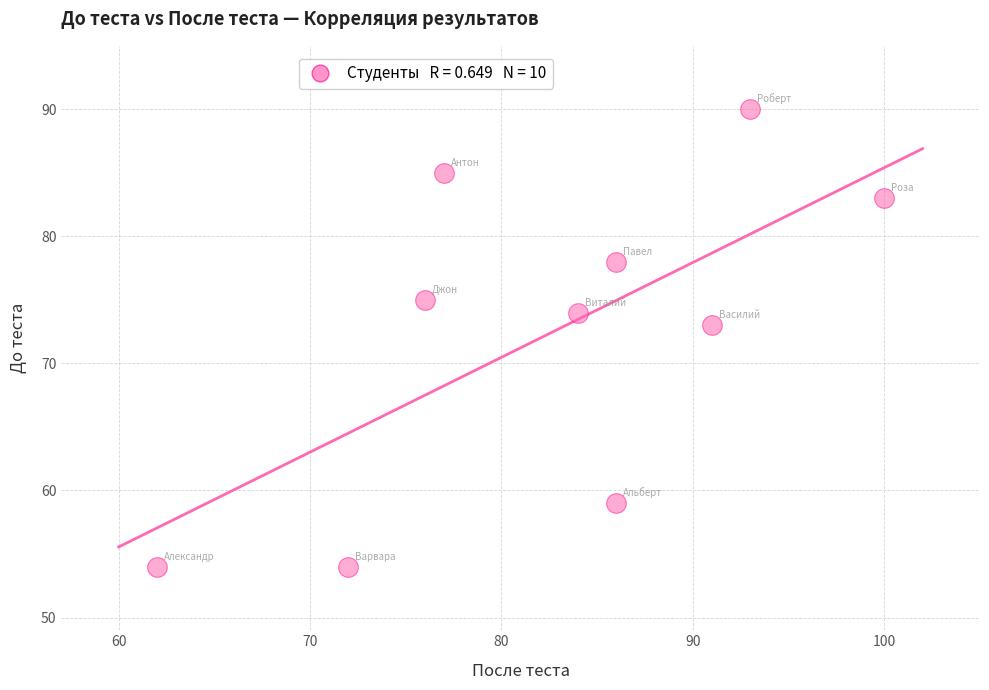

What is the average X value?

83